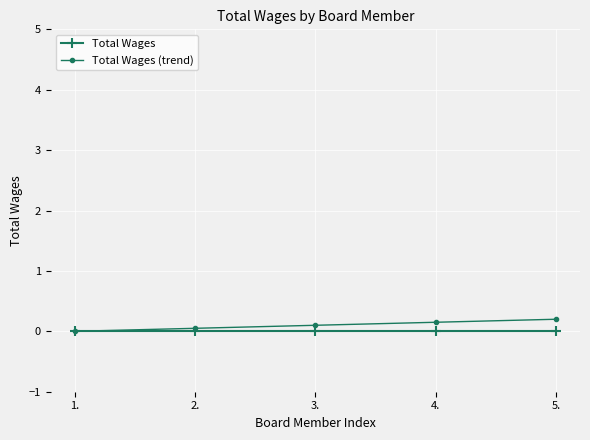

Reading left to right, what are all the values shown in this chart?

Total Wages: 0.0	0.0	0.0	0.0	0.0
Total Wages (trend): 0.0	0.1	0.1	0.2	0.2